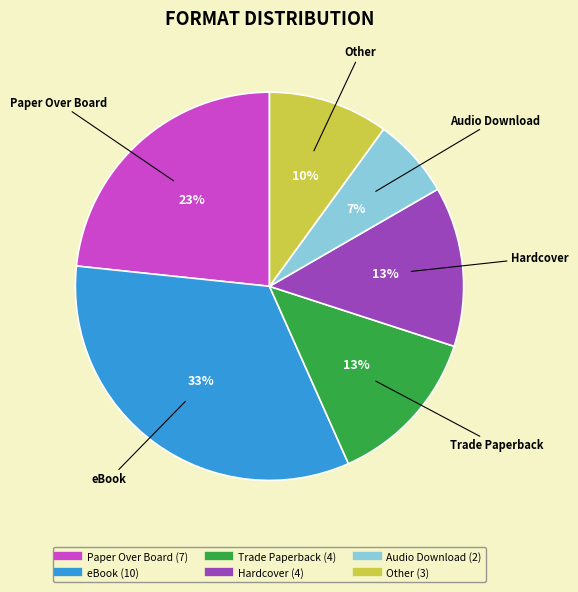

To the nearest percent, what is the average slice percentage?

17%